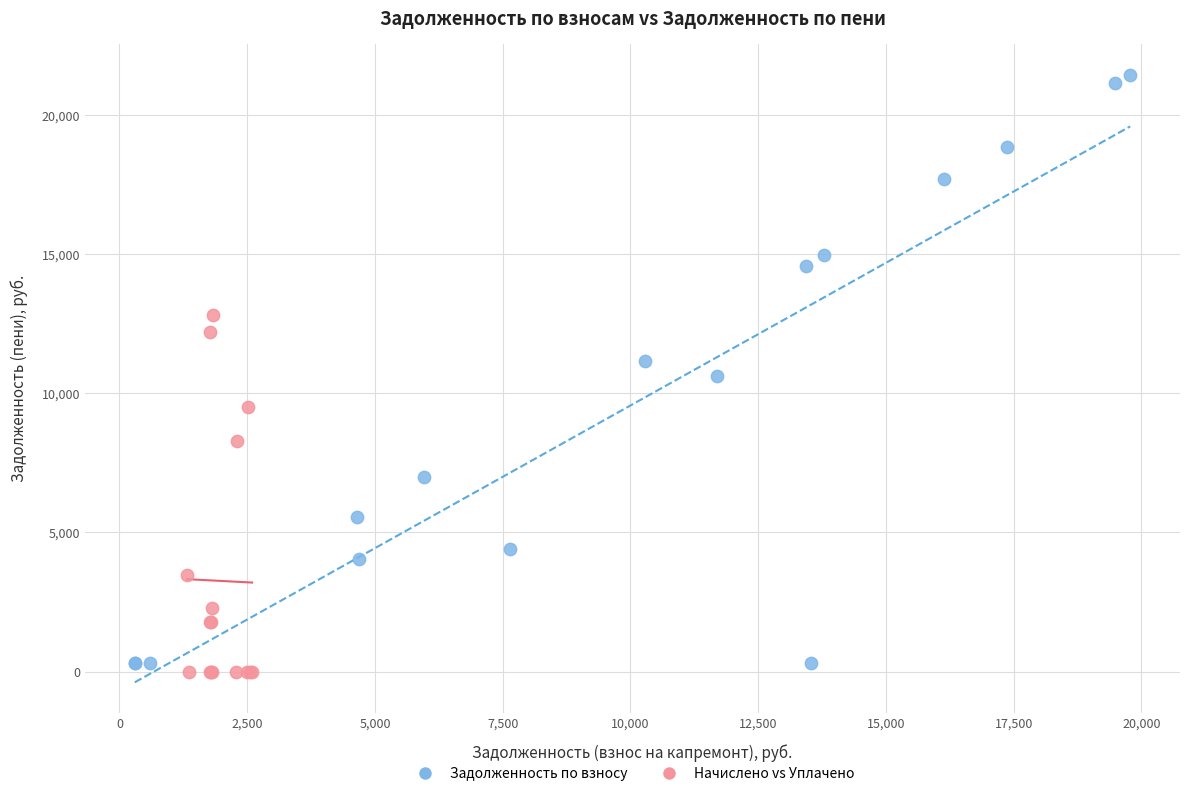

Which series has the widest spread of Y values?

Задолженность по взносу